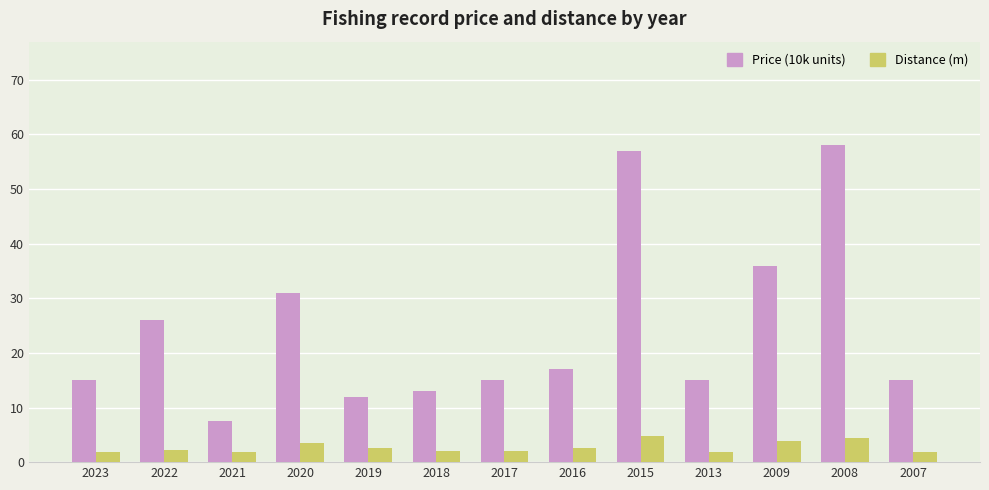

List the labels in order of Price (10k units) value, largest first.

2008, 2015, 2009, 2020, 2022, 2016, 2023, 2017, 2013, 2007, 2018, 2019, 2021